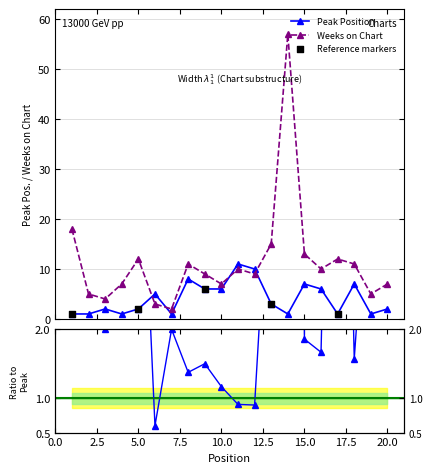

What are all the series names shown in the legend?

Peak Position, Weeks on Chart